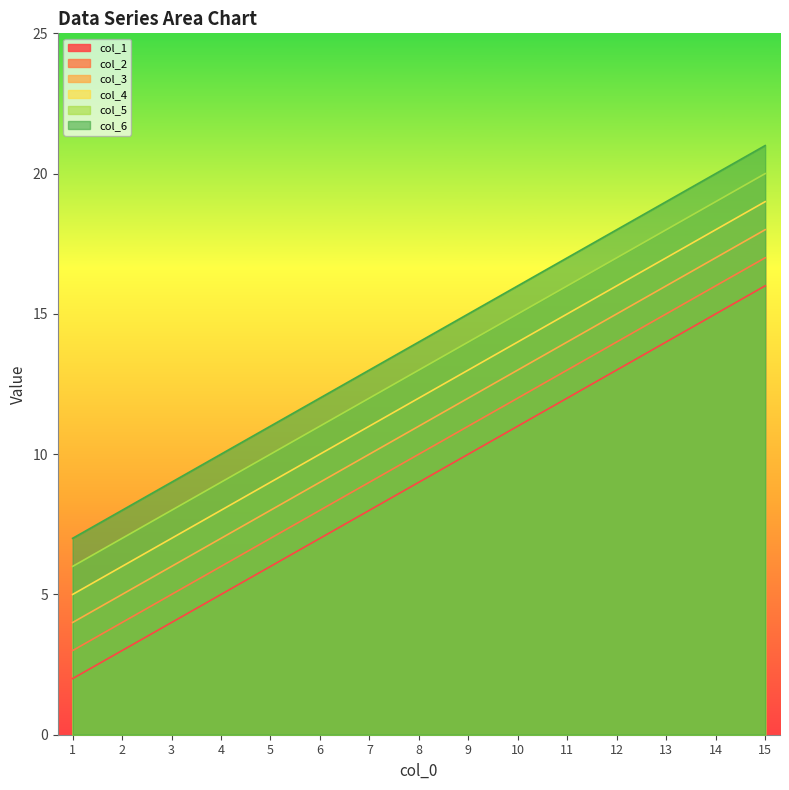

Reading left to right, what are all the values shown in this chart?

col_1: 2	3	4	5	6	7	8	9	10	11	12	13	14	15	16
col_2: 3	4	5	6	7	8	9	10	11	12	13	14	15	16	17
col_3: 4	5	6	7	8	9	10	11	12	13	14	15	16	17	18
col_4: 5	6	7	8	9	10	11	12	13	14	15	16	17	18	19
col_5: 6	7	8	9	10	11	12	13	14	15	16	17	18	19	20
col_6: 7	8	9	10	11	12	13	14	15	16	17	18	19	20	21